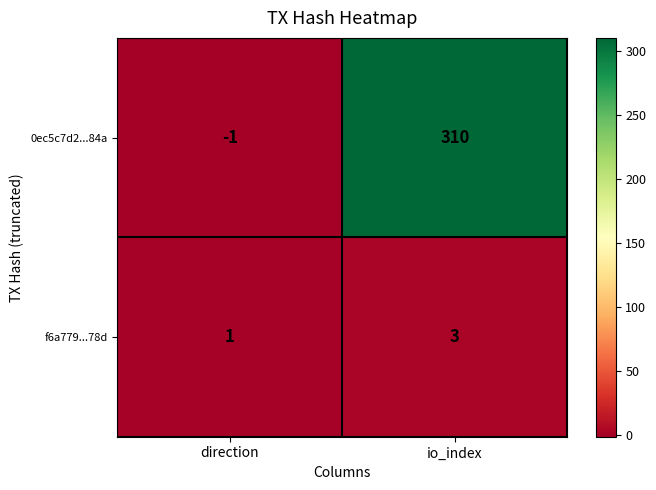

What is the sum of all f6a779...78d values?

4